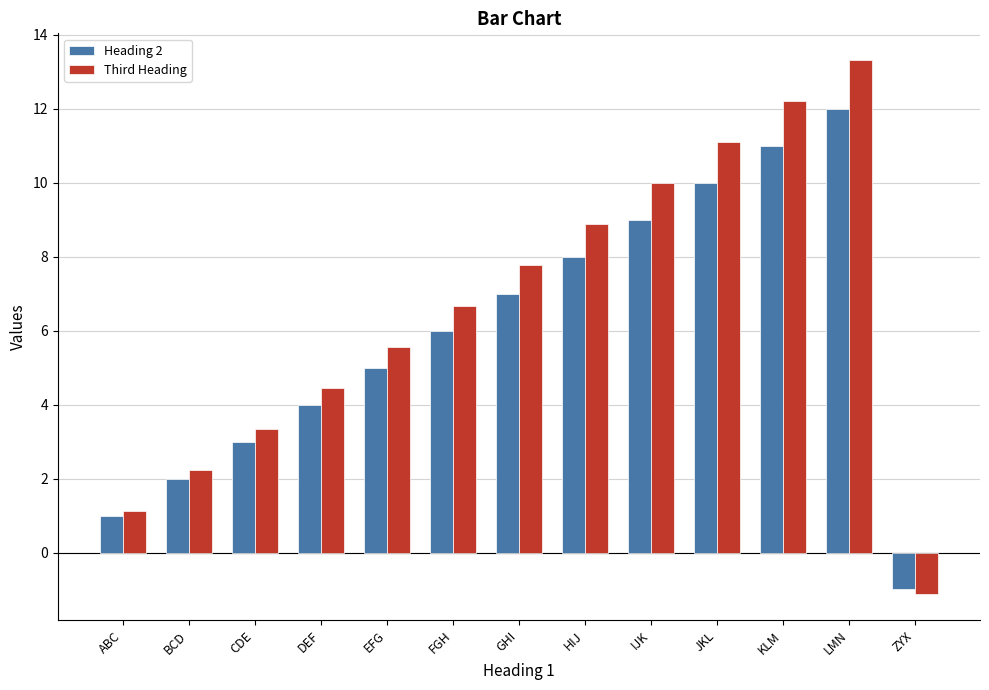

True or false: Heading 2 has a value of 3.0 at CDE.

True